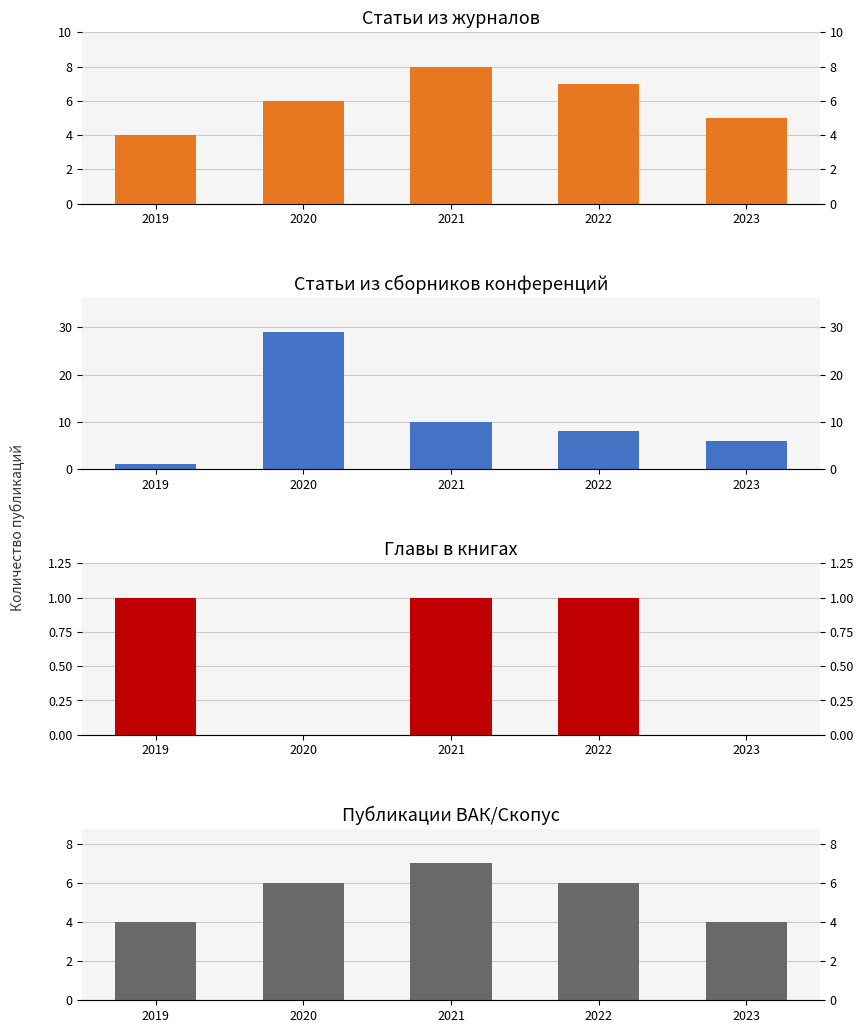

What is the approximate value of ВАК/Скопус at 2019?

4